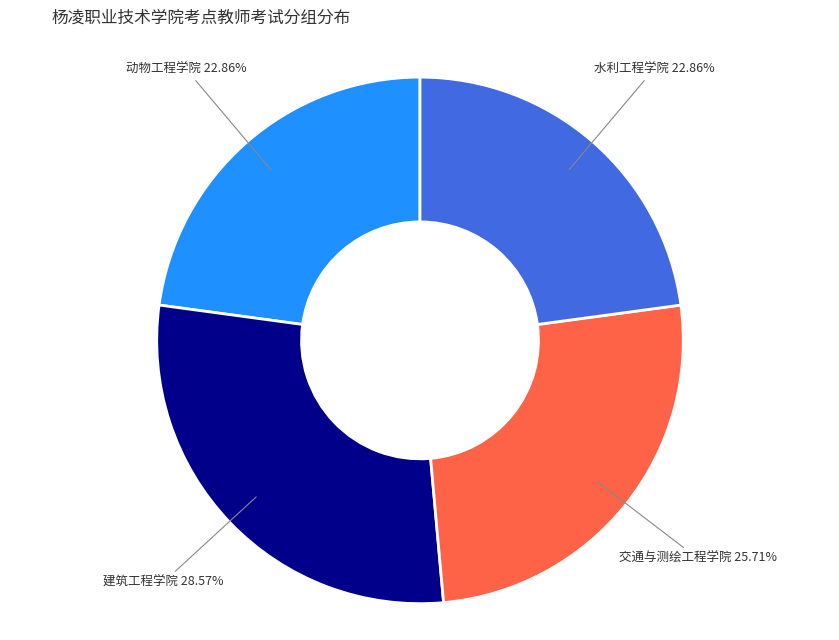

Do 水利工程学院 and 建筑工程学院 together represent more than half of the pie?

Yes